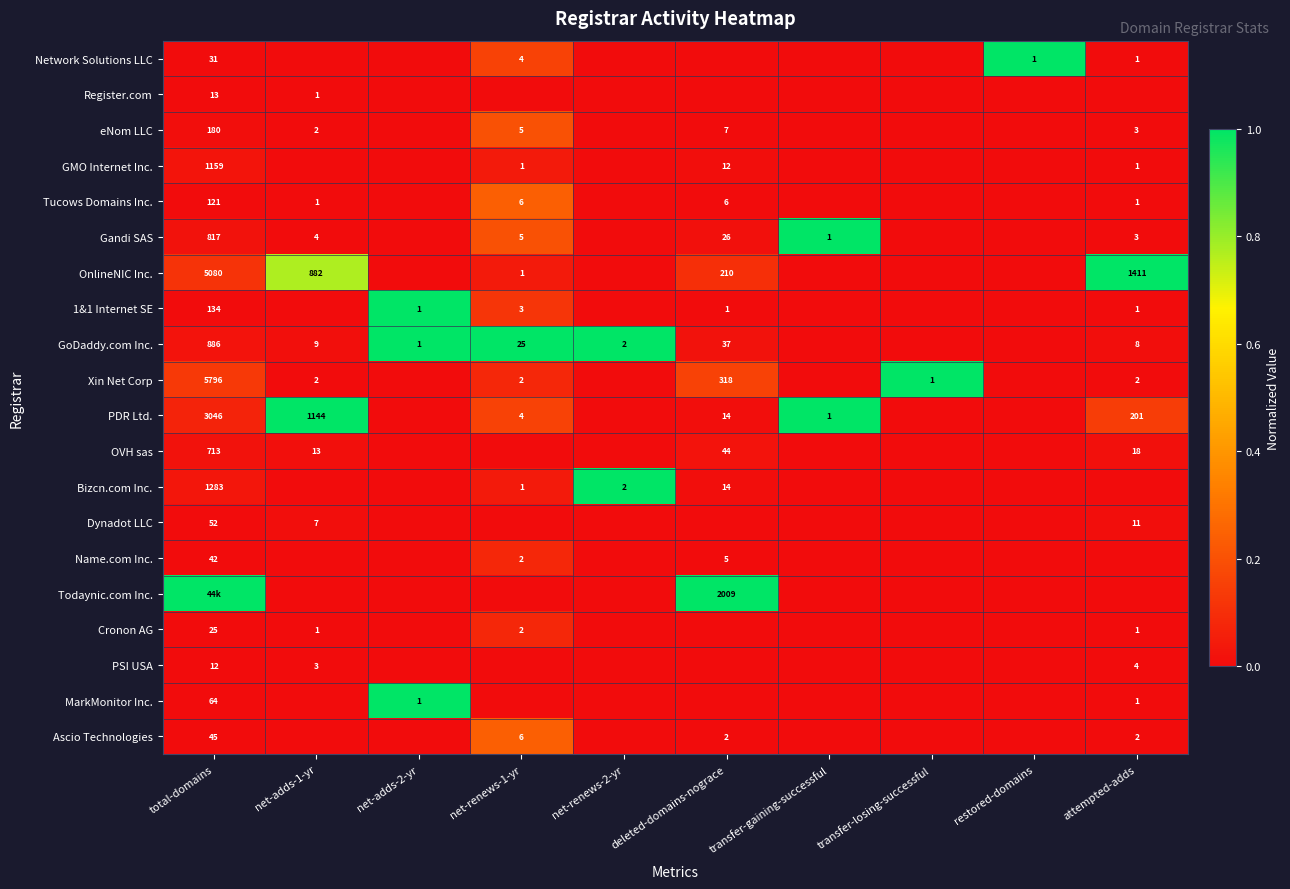

Is the value of 1&1 Internet SE at net-renews-1-yr greater than the value of Gandi SAS at transfer-gaining-successful?

Yes